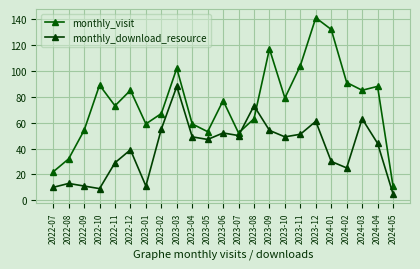

Reading left to right, what are all the values shown in this chart?

monthly_visit: 2022-07=22	2022-08=32	2022-09=54	2022-10=89	2022-11=73	2022-12=85	2023-01=59	2023-02=67	2023-03=102	2023-04=59	2023-05=53	2023-06=77	2023-07=52	2023-08=63	2023-09=117	2023-10=79	2023-11=104	2023-12=141	2024-01=132	2024-02=91	2024-03=85	2024-04=88	2024-05=11
monthly_download_resource: 2022-07=10	2022-08=13	2022-09=11	2022-10=9	2022-11=29	2022-12=39	2023-01=11	2023-02=55	2023-03=88	2023-04=49	2023-05=47	2023-06=52	2023-07=50	2023-08=73	2023-09=54	2023-10=49	2023-11=51	2023-12=61	2024-01=30	2024-02=25	2024-03=63	2024-04=44	2024-05=5